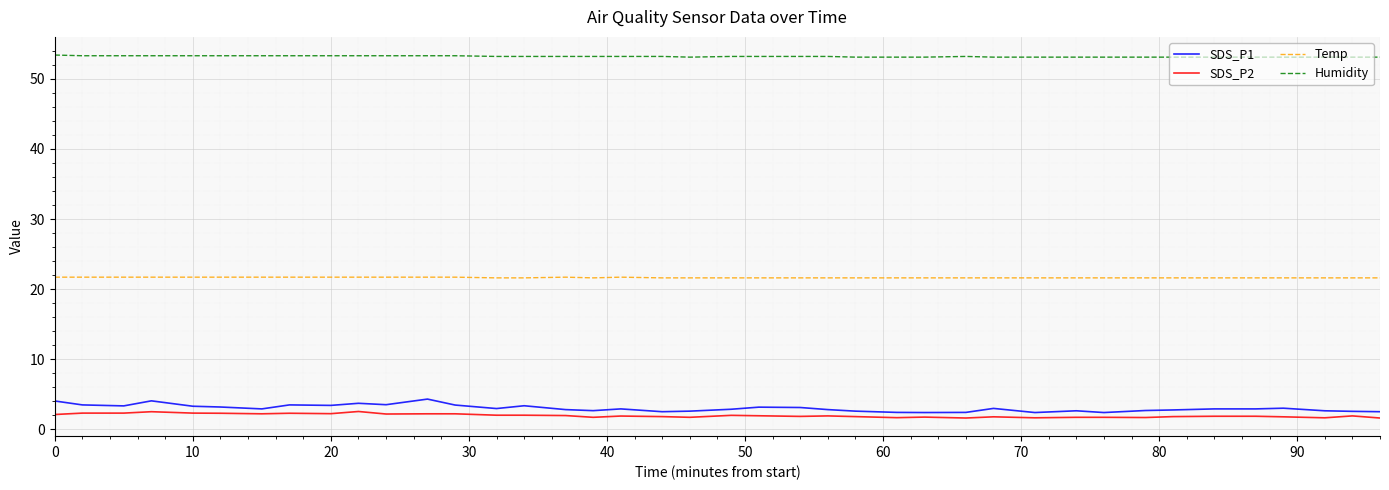

Which series has the widest spread of values?

SDS_P1